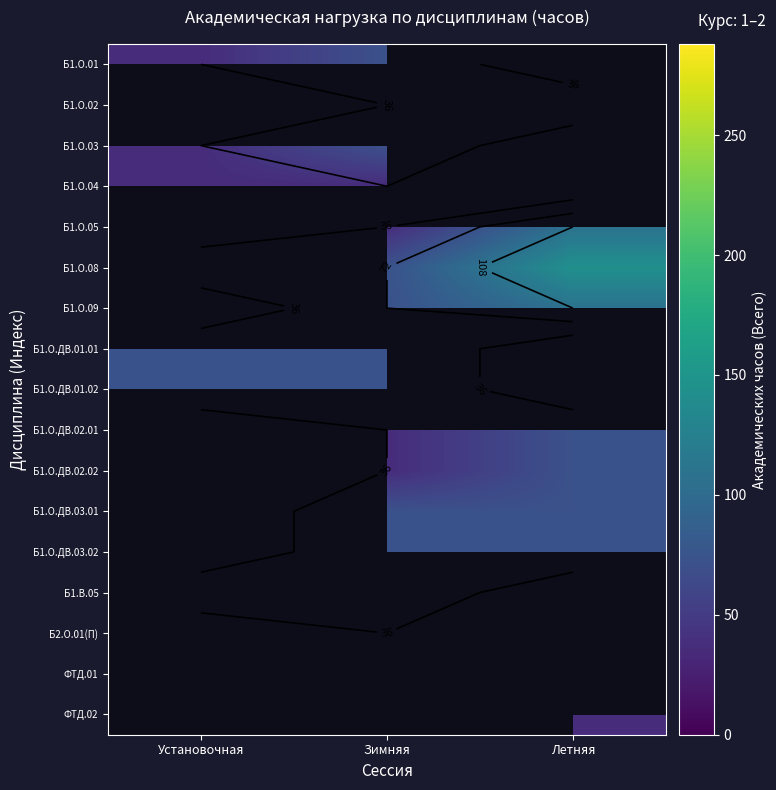

Is the value of Б1.О.ДВ.02.02 at Летняя greater than the value of Б1.О.03 at Летняя?

No